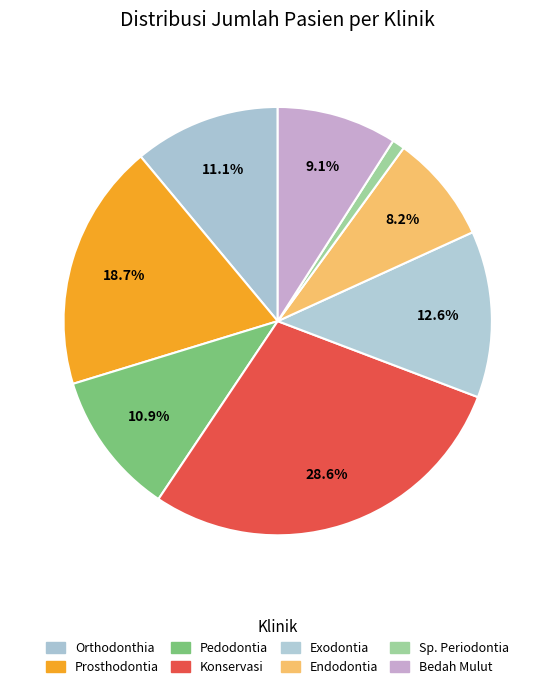

True or false: Endodontia accounts for 22% of the total.

False